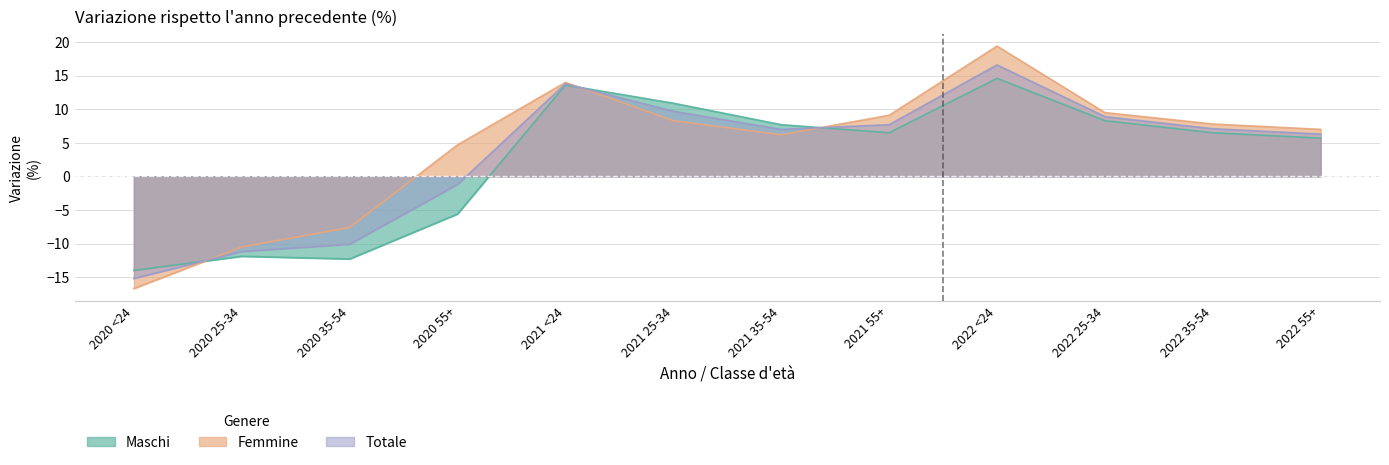

What is the difference between the second highest and minimum values in the Maschi series?

27.6